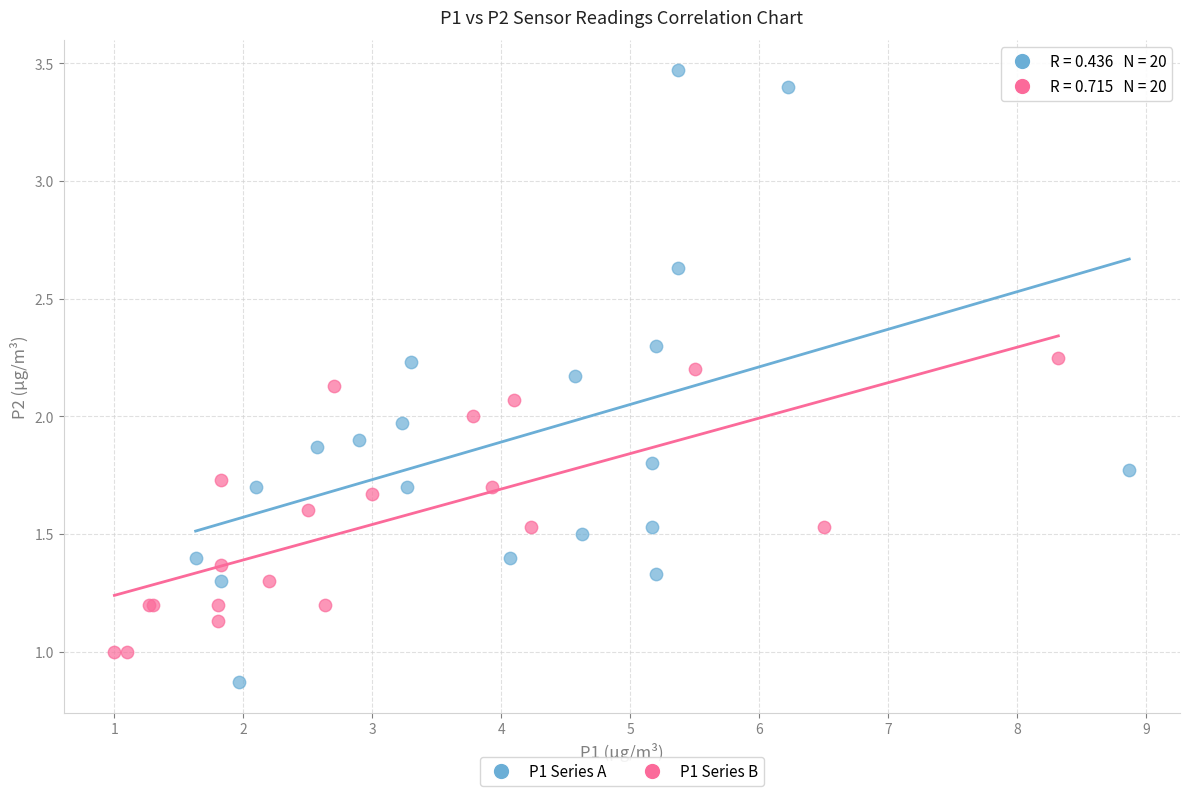

Which series contains the highest Y value?

P1 Series A